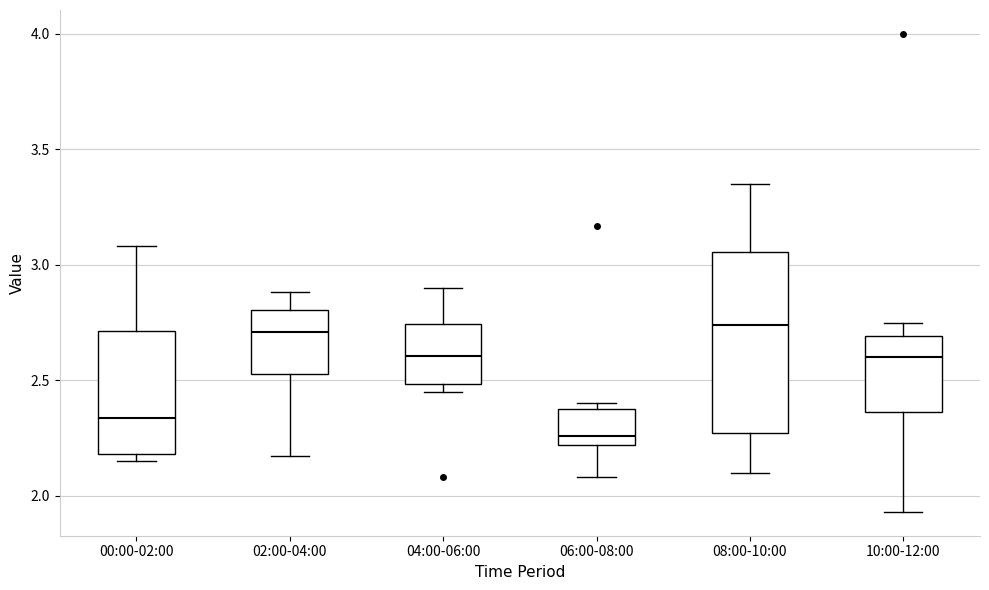

Reading left to right, transcribe this box plot: for each box, give where its median line is, the range the box spans, and where its two whiskers end, as read against the y-axis. The values are not printed on the chart, so give them approximately, as read against the axis.

00:00-02:00: median 2.35, box 2.20 to 2.70, whiskers 2.15 to 3.10
02:00-04:00: median 2.70, box 2.55 to 2.80, whiskers 2.15 to 2.90
04:00-06:00: median 2.60, box 2.50 to 2.75, whiskers 2.45 to 2.90
06:00-08:00: median 2.25, box 2.20 to 2.40, whiskers 2.10 to 2.40 (just above the box's upper edge)
08:00-10:00: median 2.75, box 2.25 to 3.05, whiskers 2.10 to 3.35
10:00-12:00: median 2.60, box 2.35 to 2.70, whiskers 1.95 to 2.75